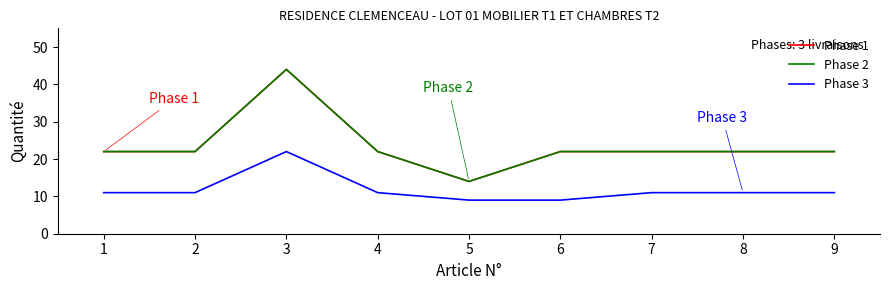

Is this an area chart (filled region under the line)?

No